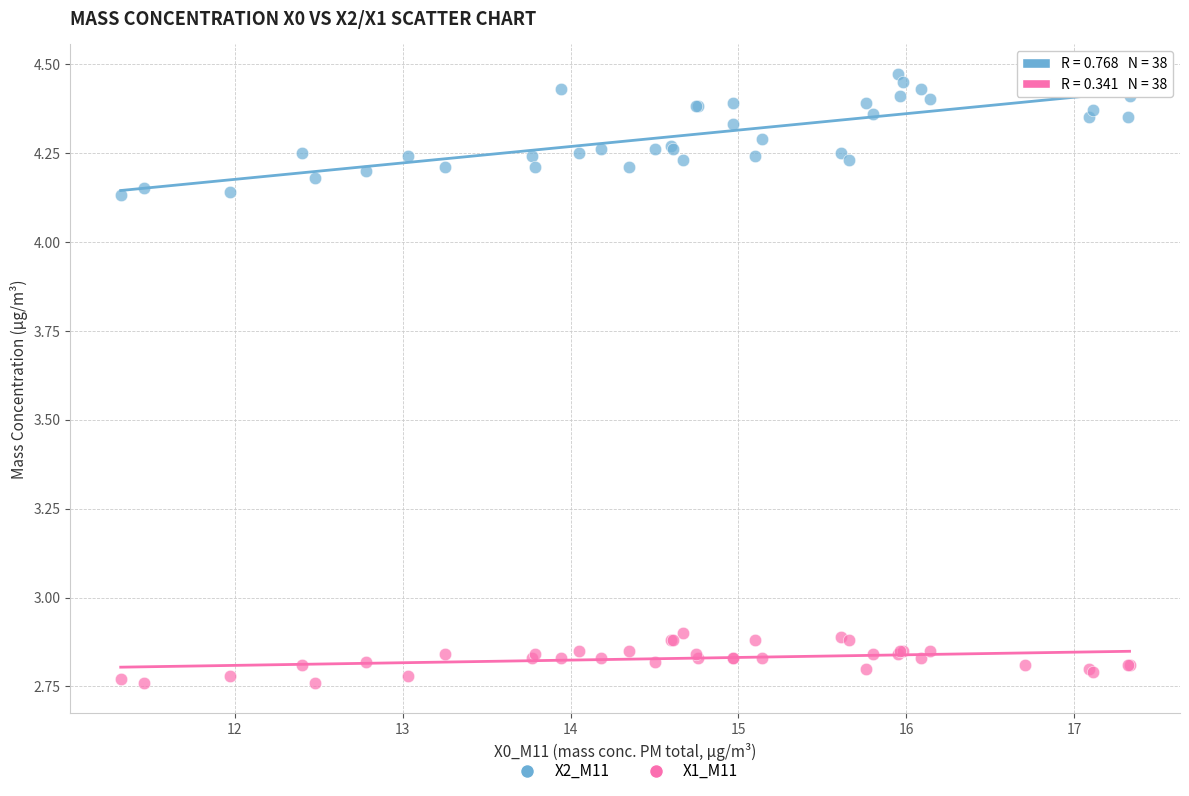

Which series contains the lowest Y value?

X1_M11